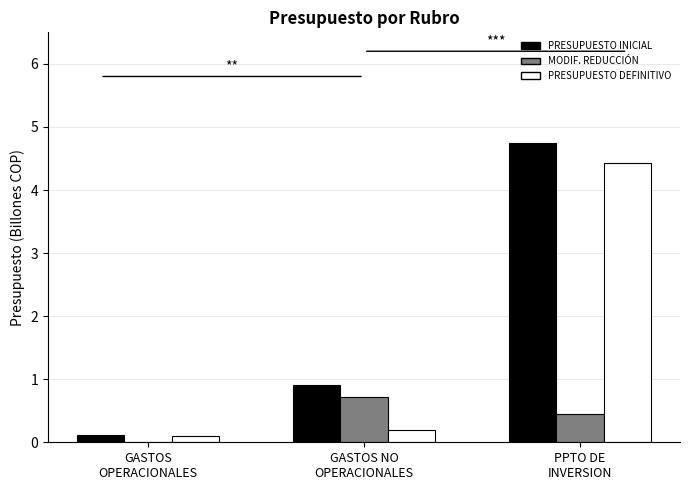

How many groups of bars are there?

3